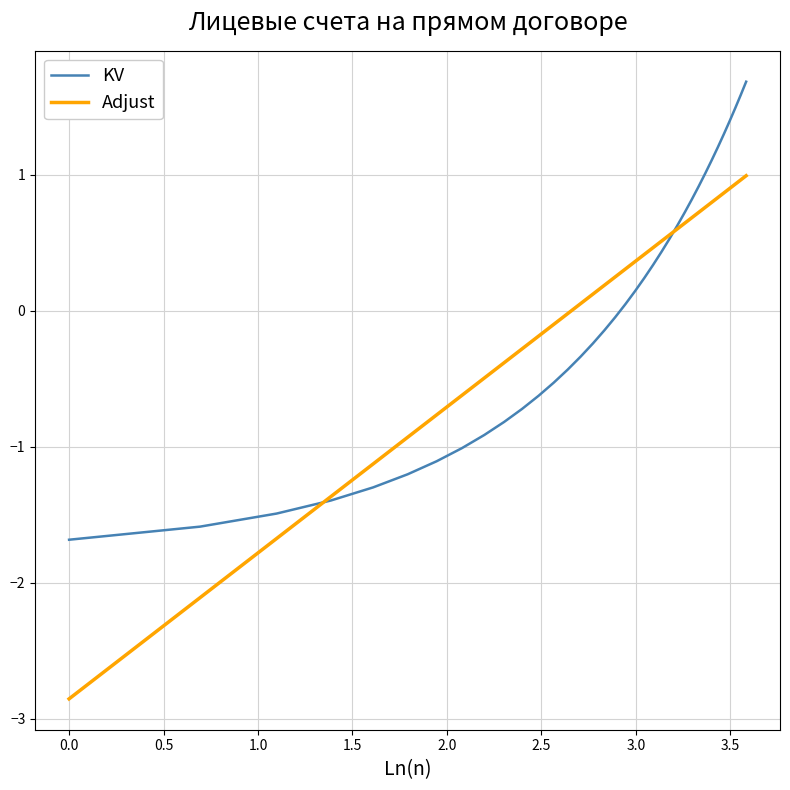

Does the chart have visible grid lines?

Yes